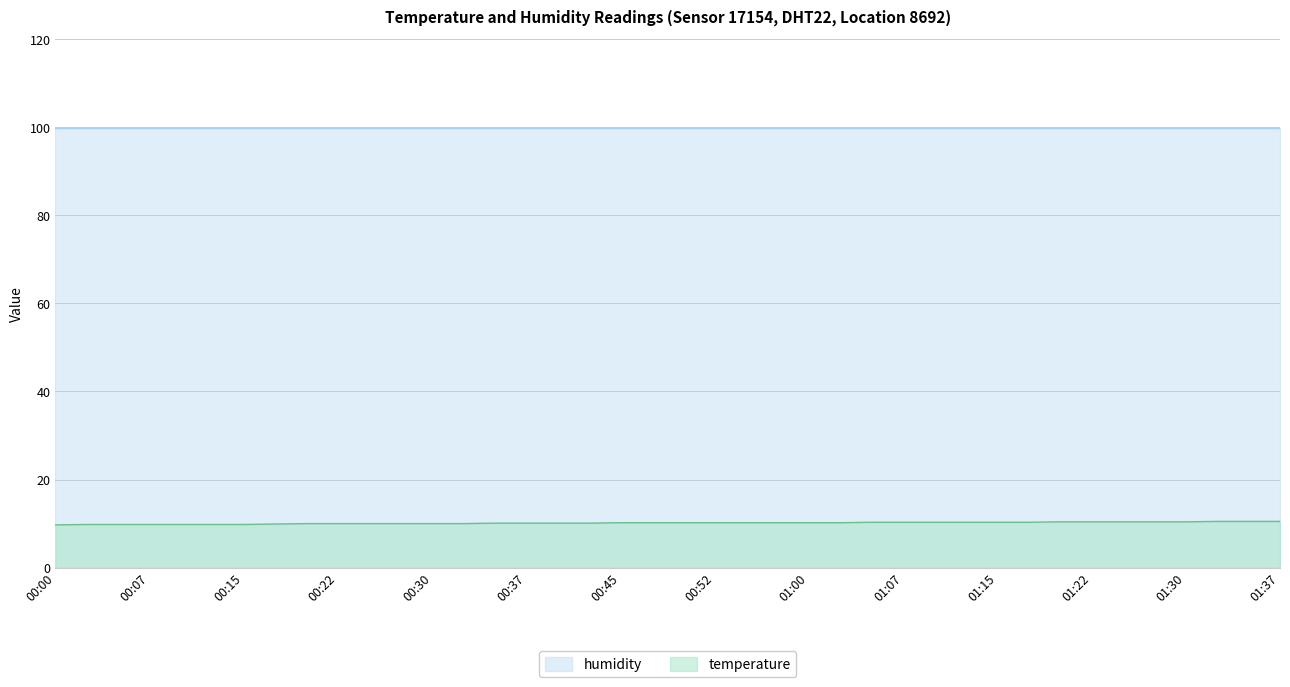

How many data points does each series have?

40